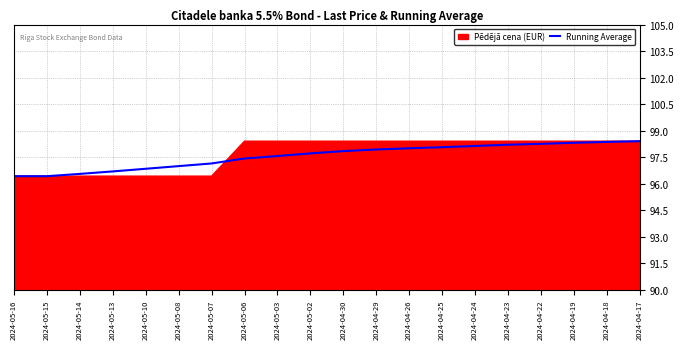

Is it true that Running Average equals 96.7 at 2024-05-13?

True